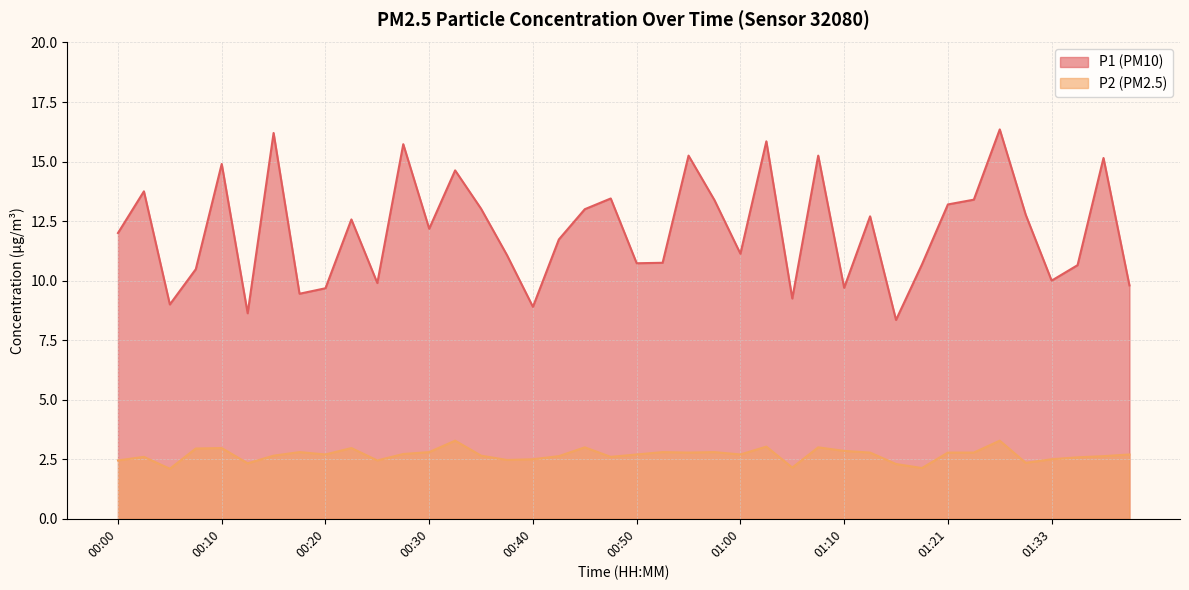

What position from the right is 00:45?

22